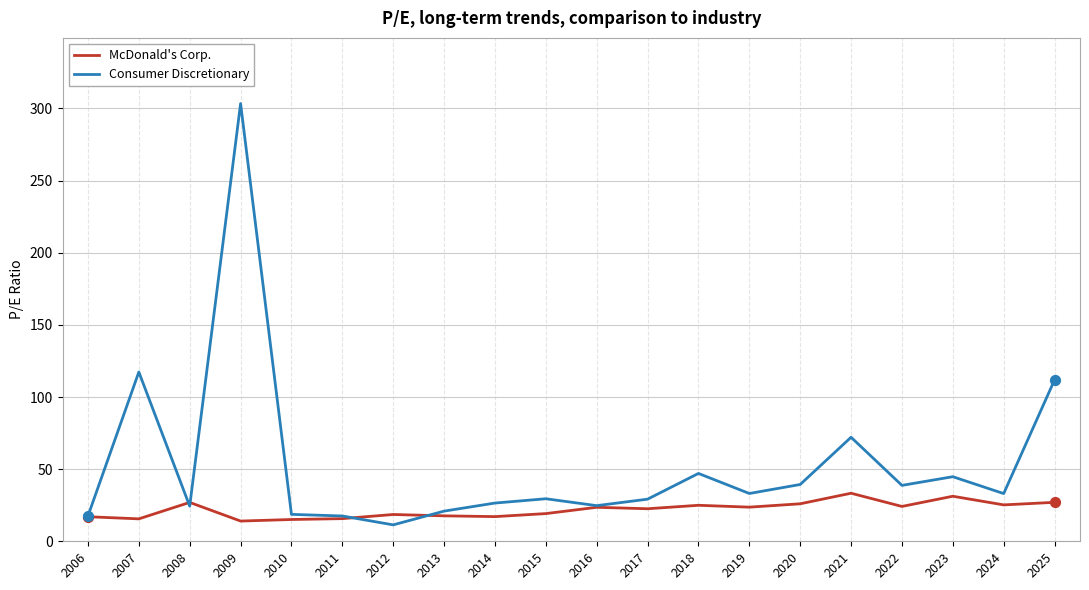

What is the spread (max minus min) of values at 2018?

22.1